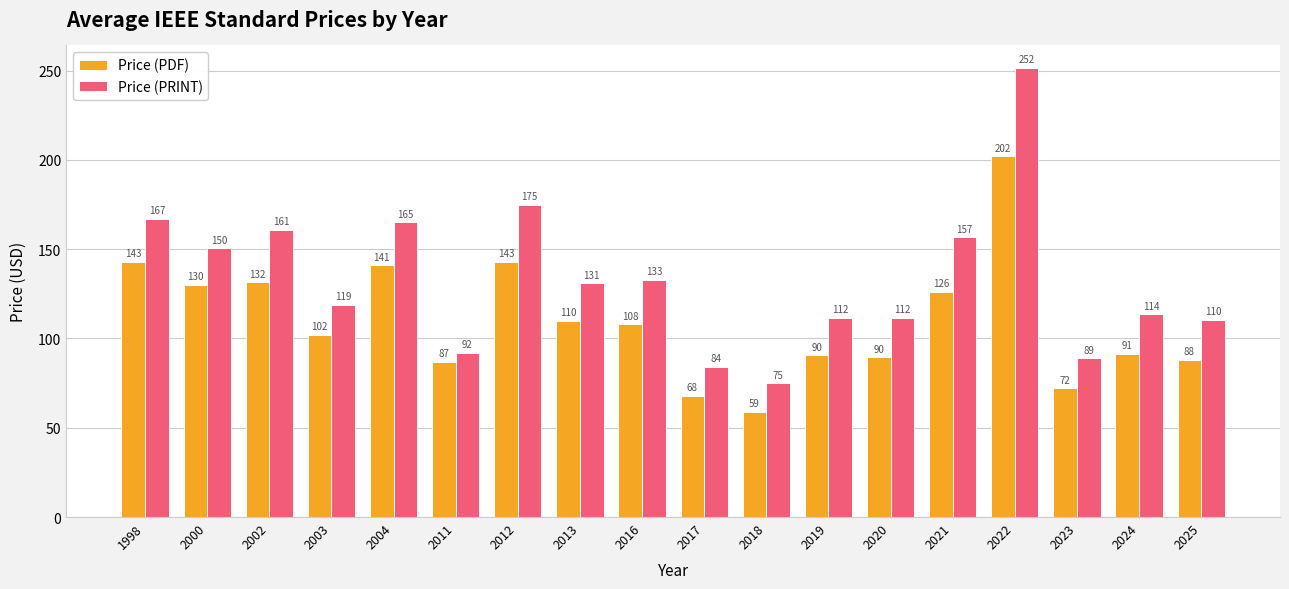

What is the average value of the Price (PRINT) series?

133.1